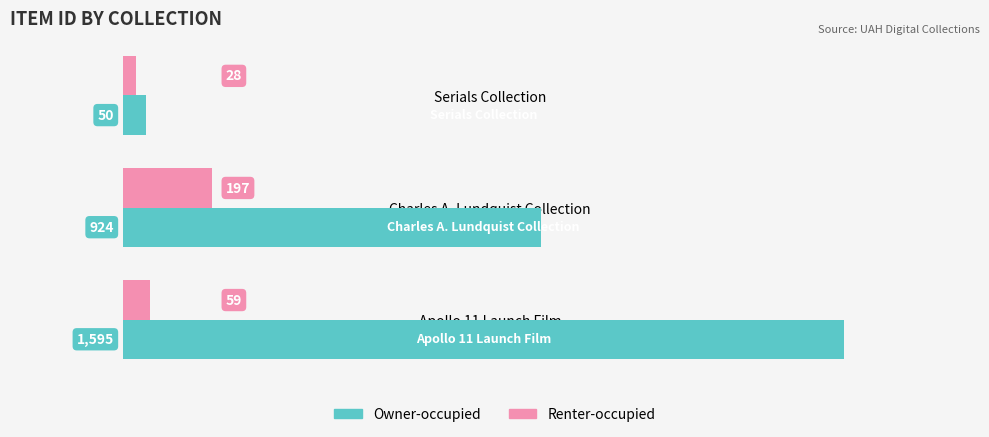

The Owner-occupied series shows 512 at Charles A. Lundquist Collection. True or false?

False